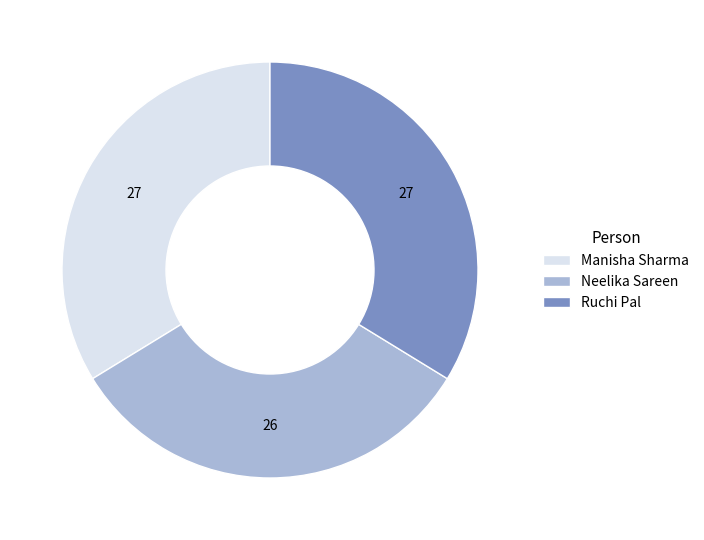

Between Ruchi Pal and Neelika Sareen, which is larger?

Ruchi Pal